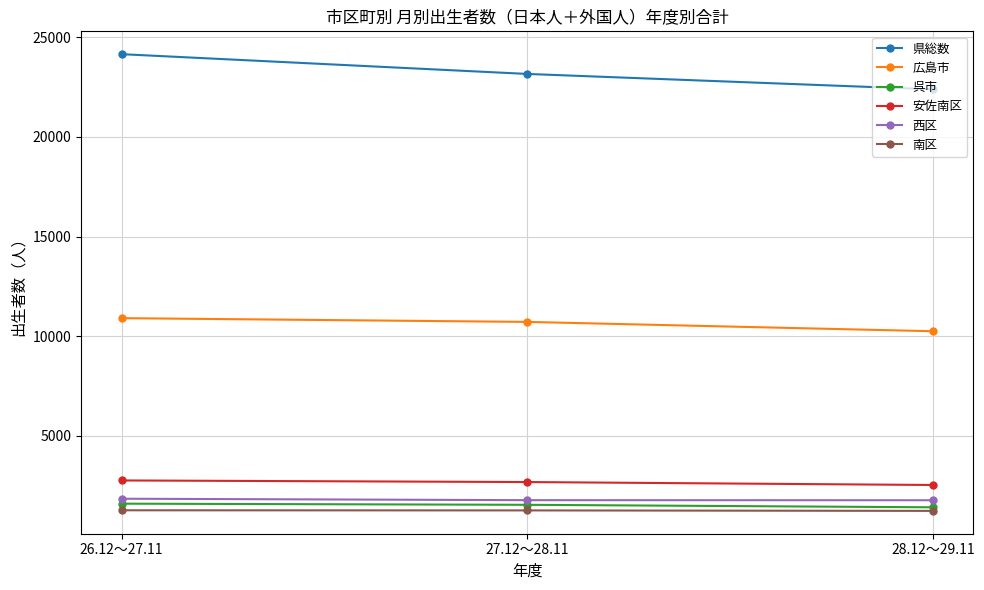

Read the 西区 value at 28.12～29.11.

1779